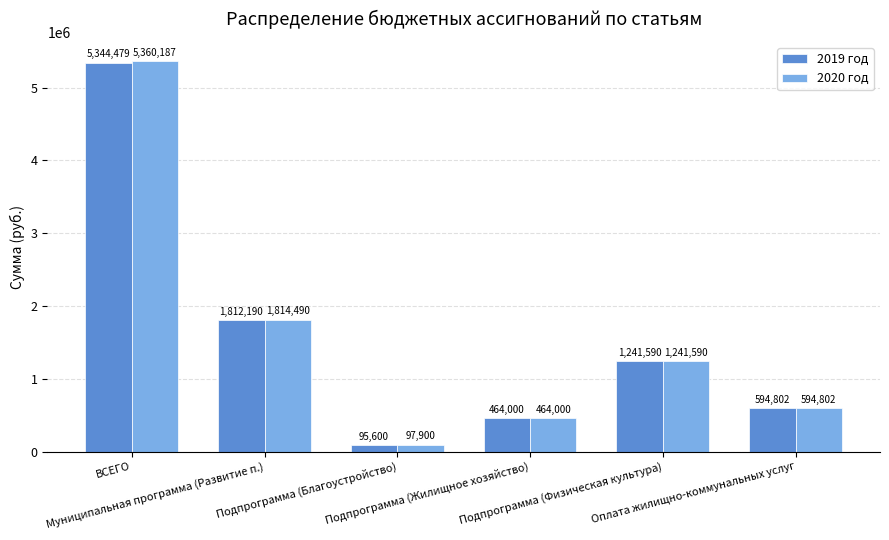

What is the value of the 2020 год bar at the 6th from the left?

594802.0